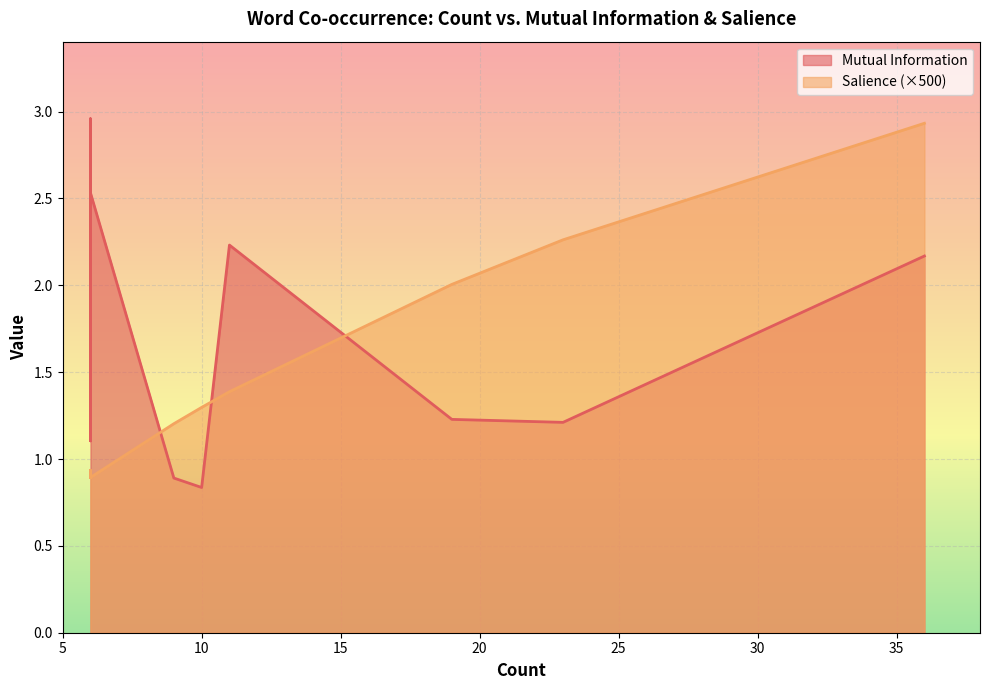

True or false: Salience and Mutual Information intersect in this chart.

False